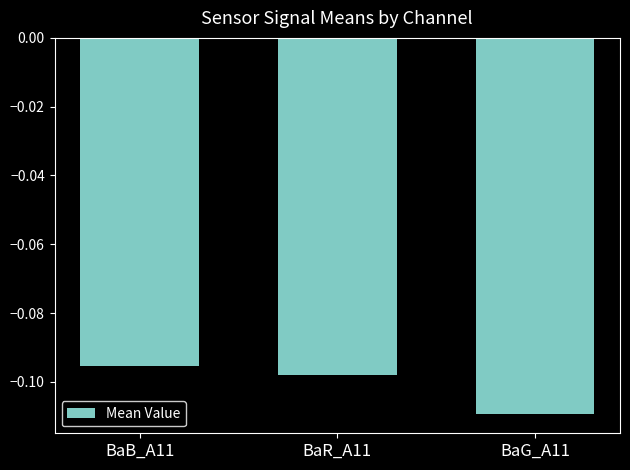

List the labels in order of value, smallest first.

BaG_A11, BaR_A11, BaB_A11